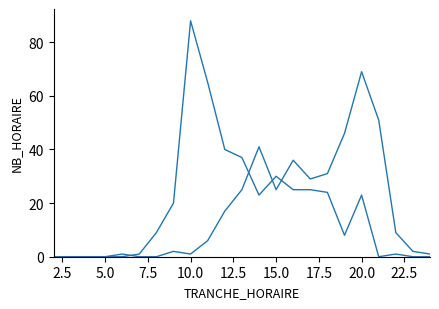

How many lines are shown in the chart?

2